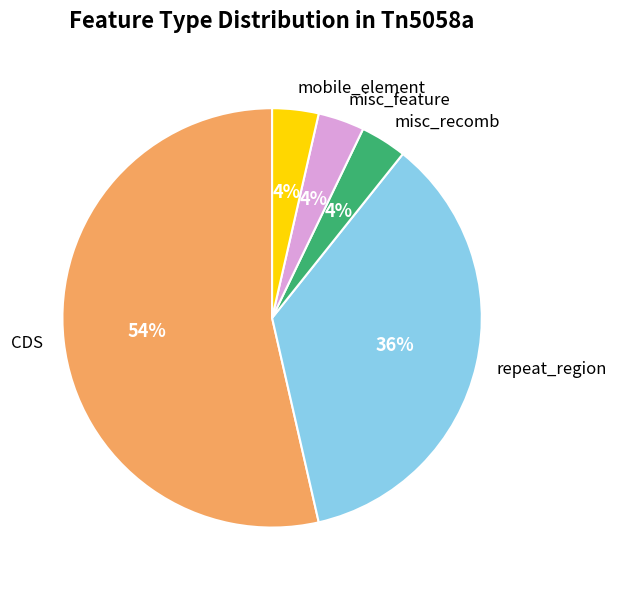

To the nearest percent, what portion does mobile_element represent?

4%